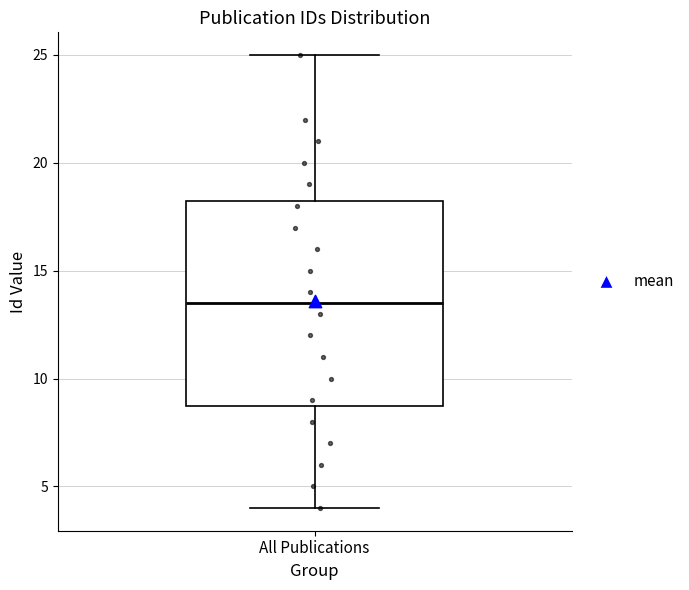

Transcribe this box plot: give where the median line is, the range the box spans, and where the two whiskers end, as read against the y-axis. The values are not printed on the chart, so give them approximately, as read against the axis.

median 13.5, box 9.0 to 18.5, whiskers 4.0 to 25.0